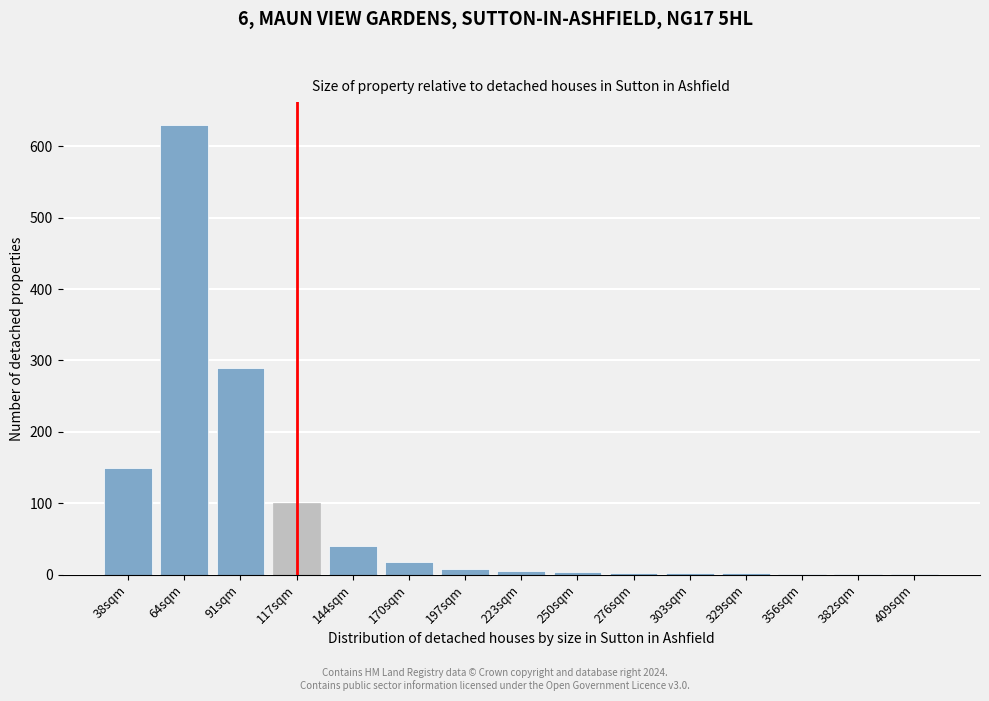

At which category does the chart reach its peak across all series?

64sqm